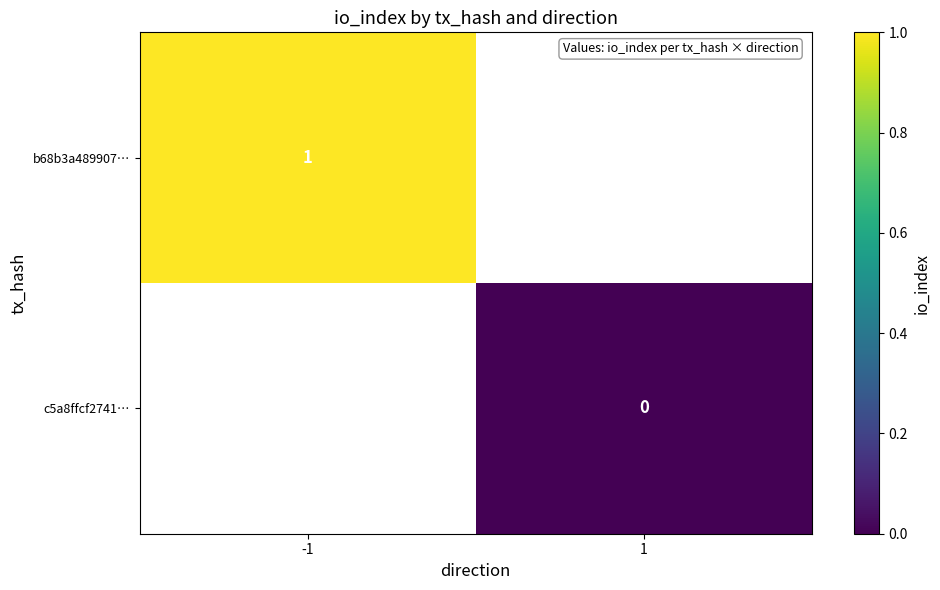

How many distinct data groups are displayed?

2